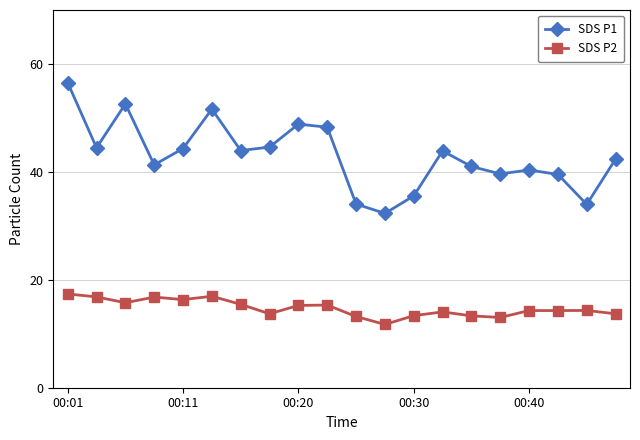

What is the value of the SDS P1 point at the 8th from the left?

44.6